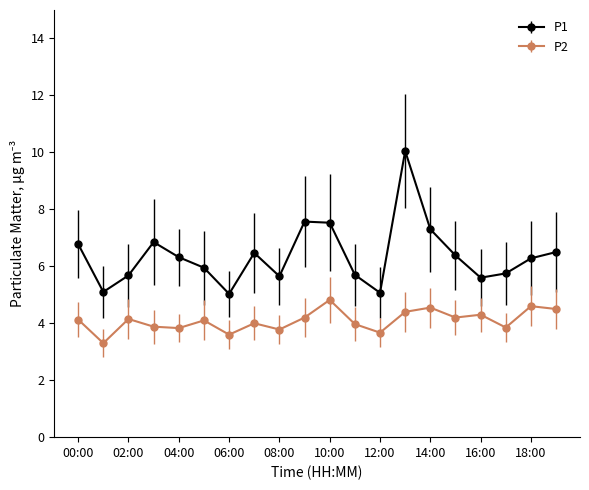

What is the smallest value displayed?

3.3